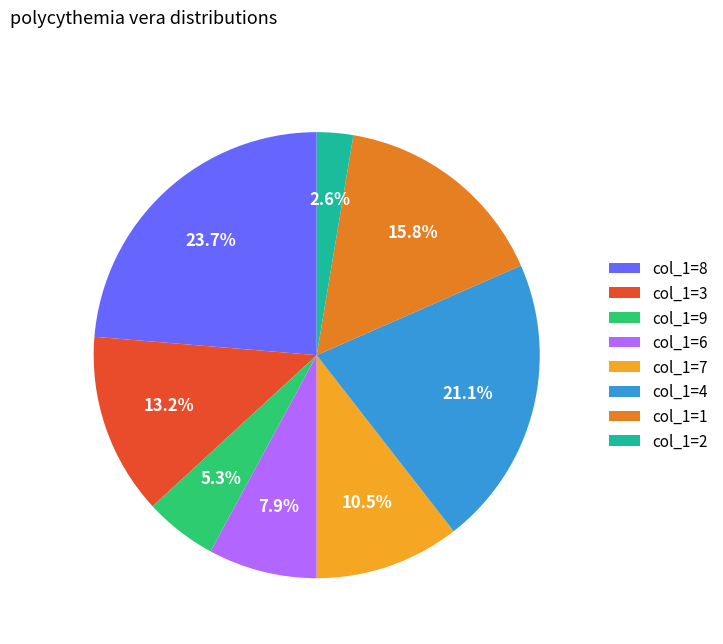

Count the number of slices in the pie.

8